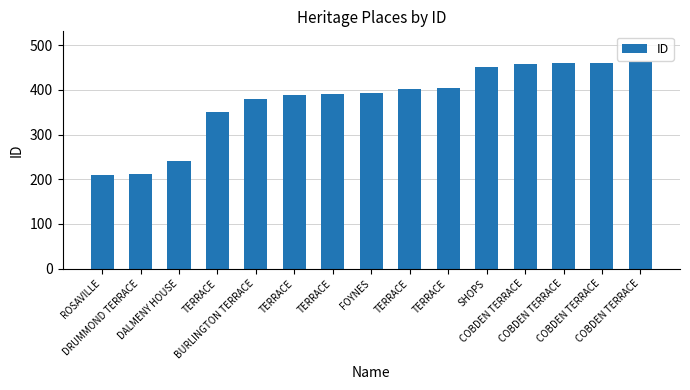

Count the number of data series in this chart.

1